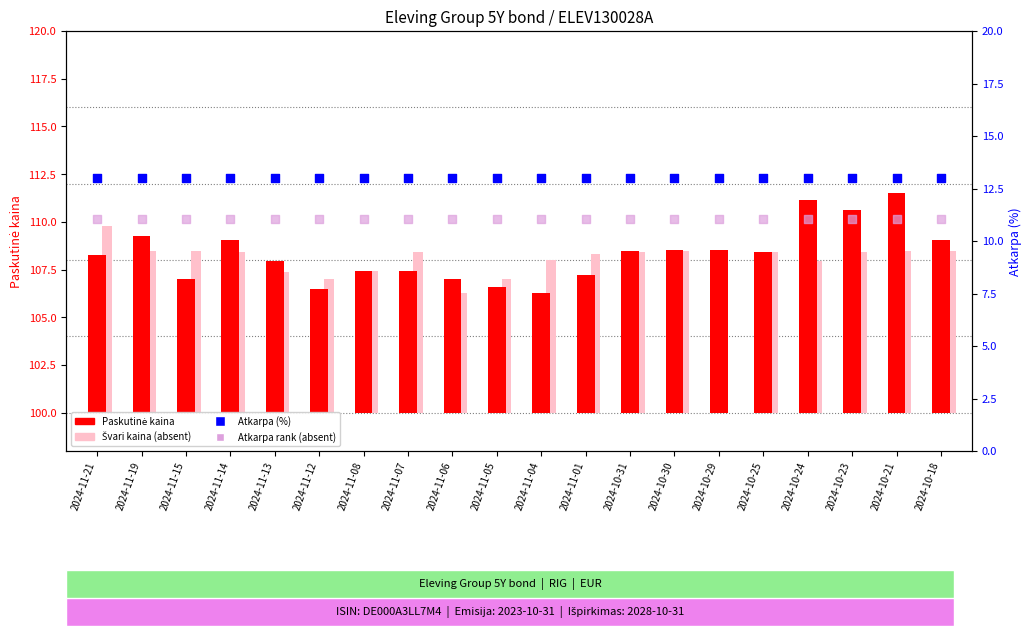

At how many categories does at least one series exceed 12?

20